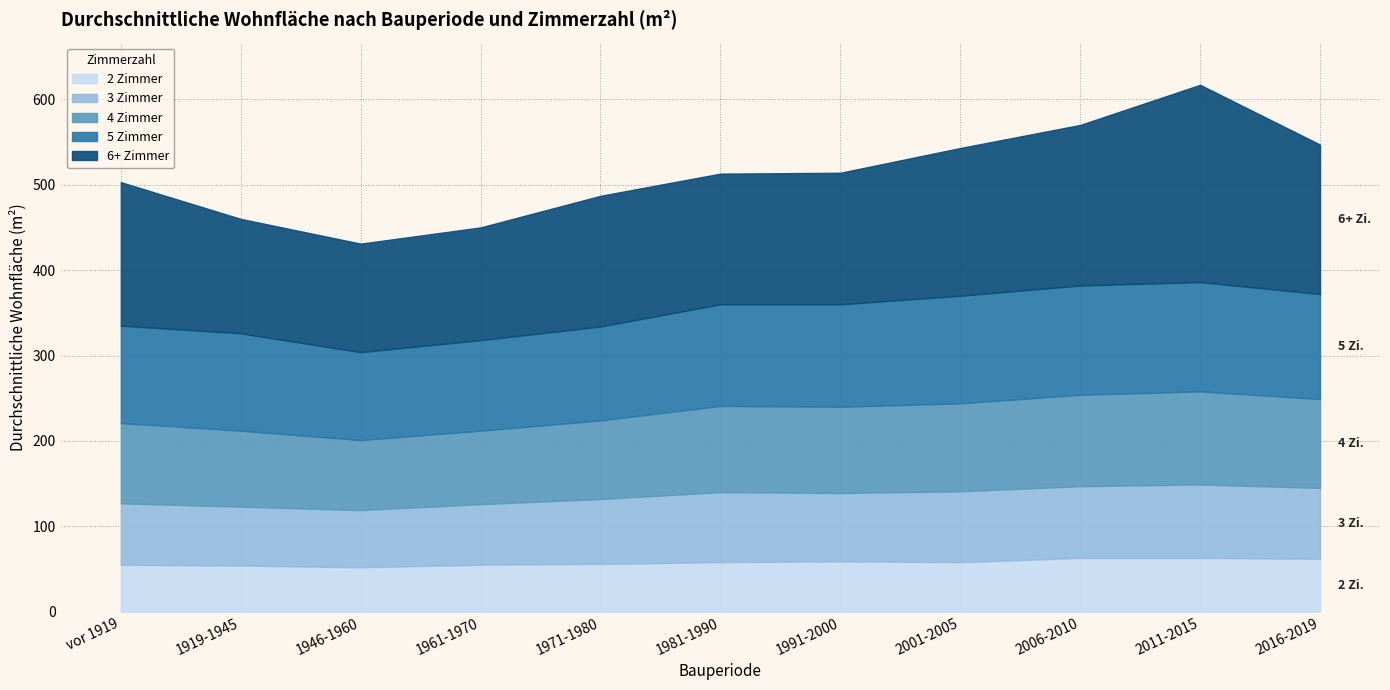

Which series has the largest total across all categories?

6+ Zimmer